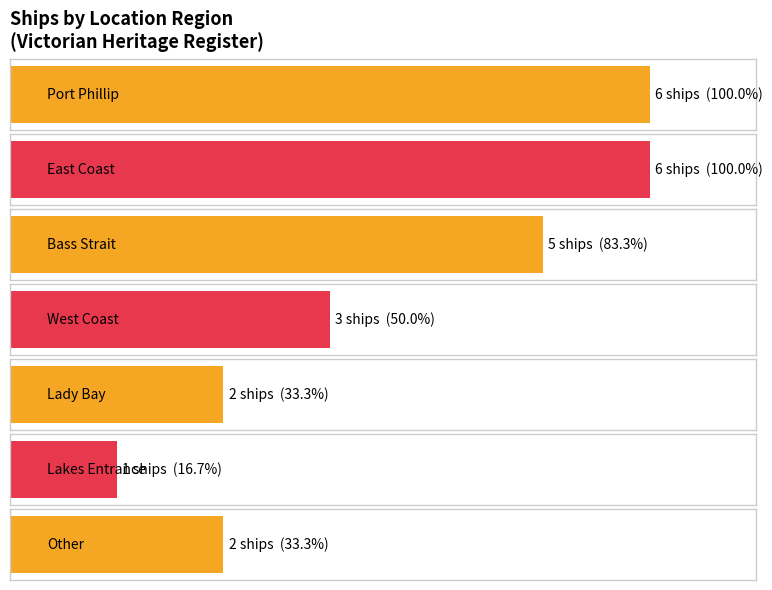

Rank the categories by value from lowest to highest.

Lakes Entrance, Lady Bay, Other, West Coast, Bass Strait, Port Phillip, East Coast